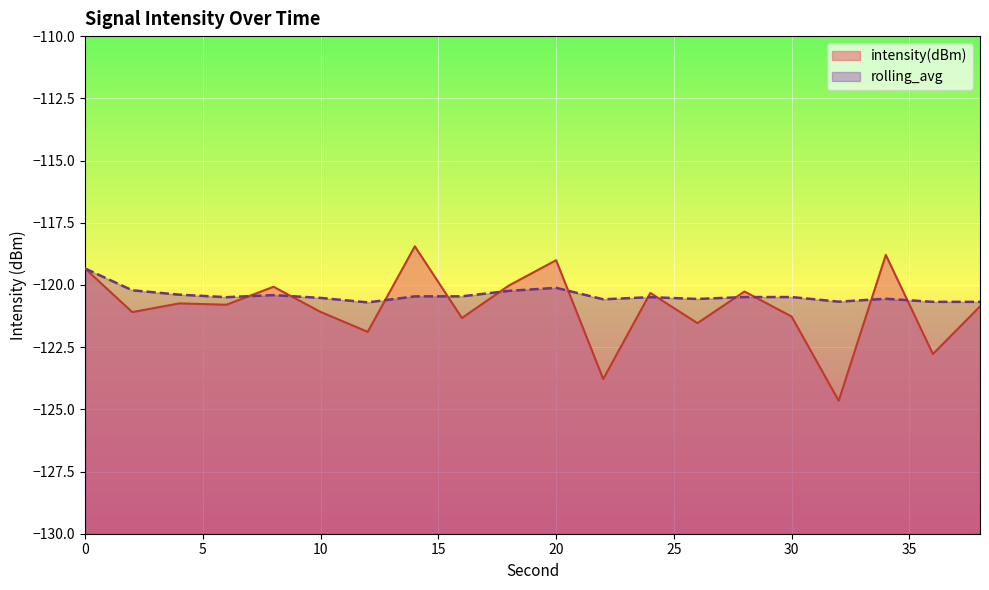

What is the maximum value for intensity(dBm)?

-118.4